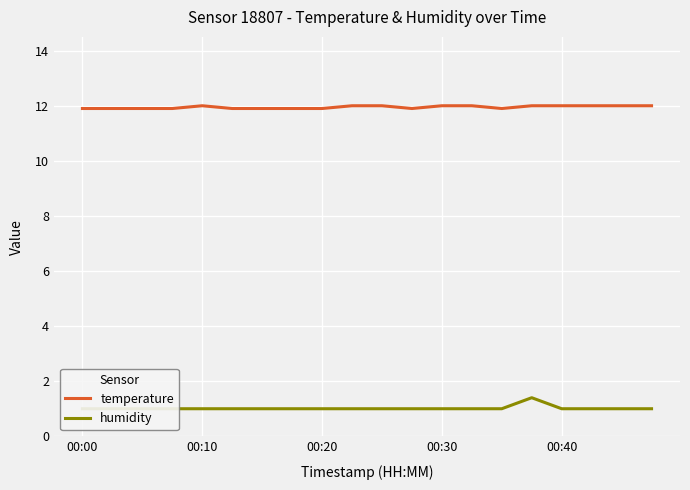

The humidity series shows 1.0 at 00:00. True or false?

True